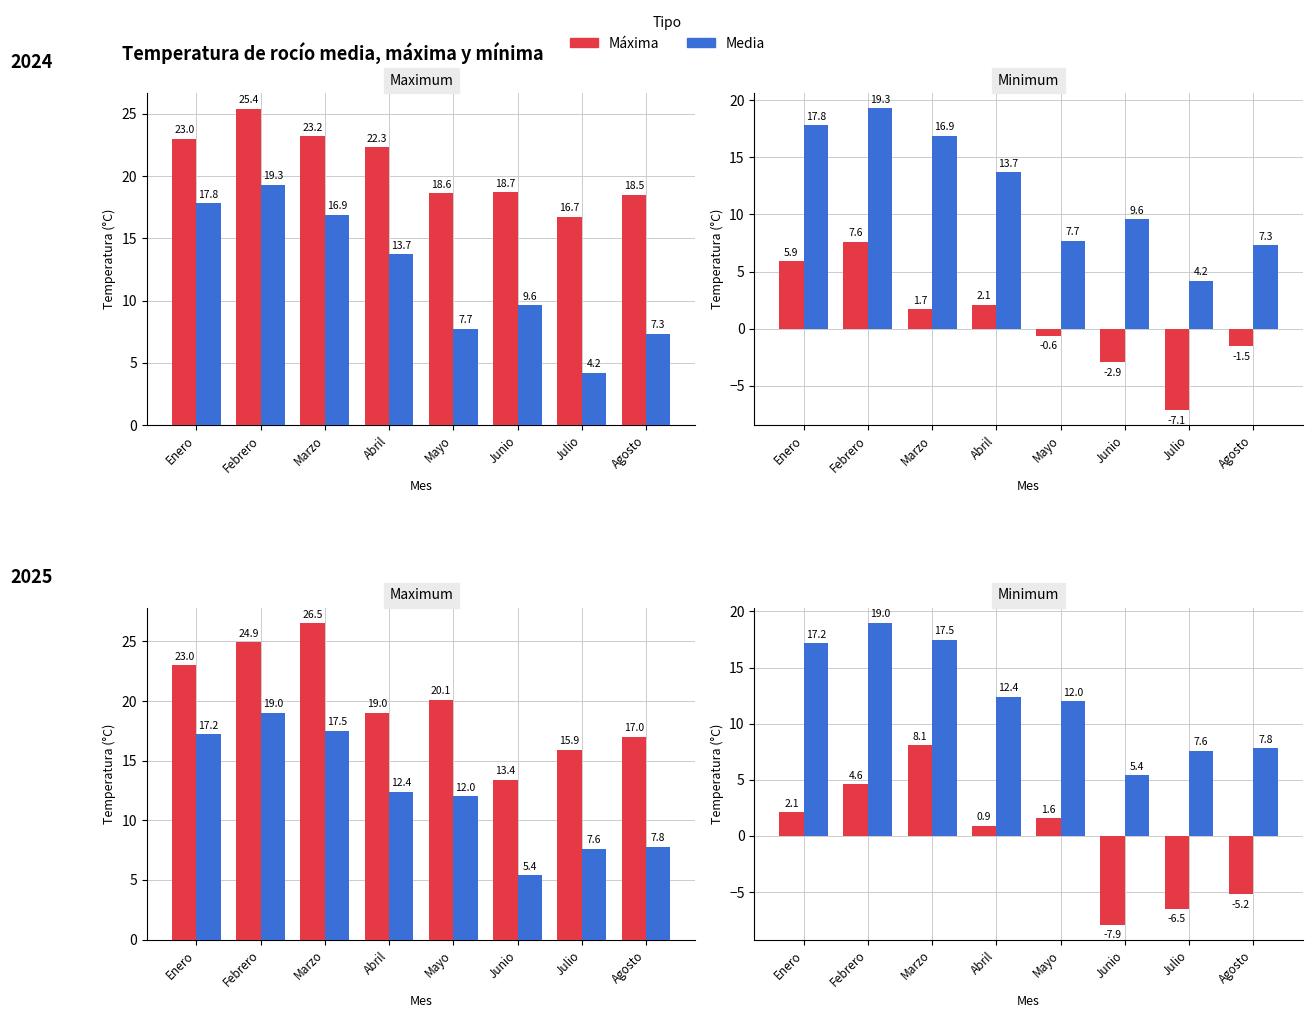

What is the label of the 1st bar from the left?

Enero